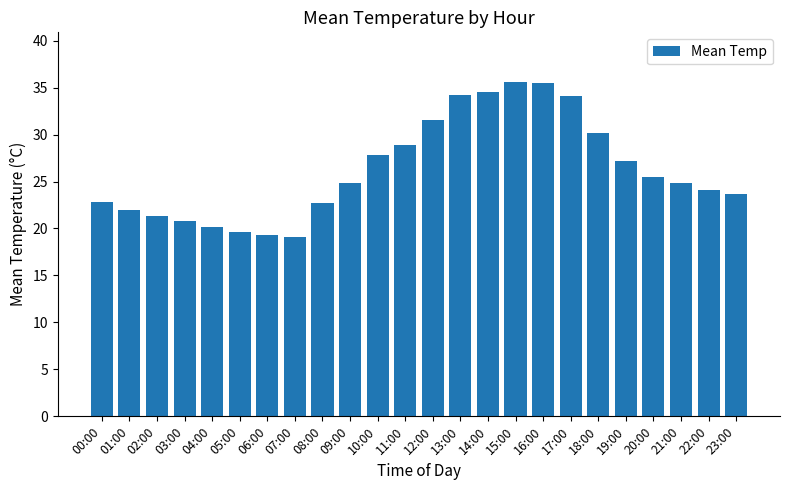

Does the chart contain any negative values?

No